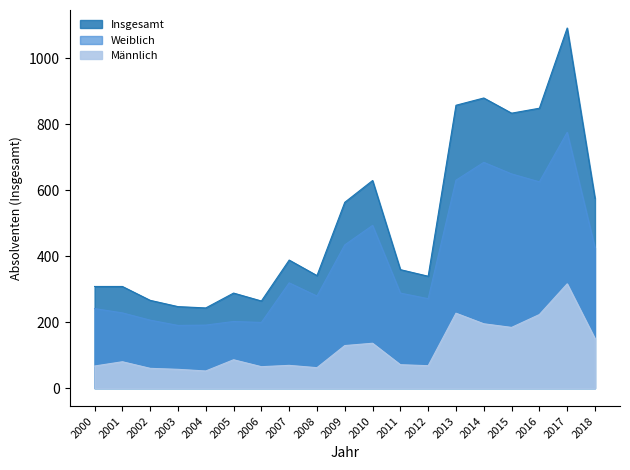

True or false: Weiblich and Männlich intersect in this chart.

False